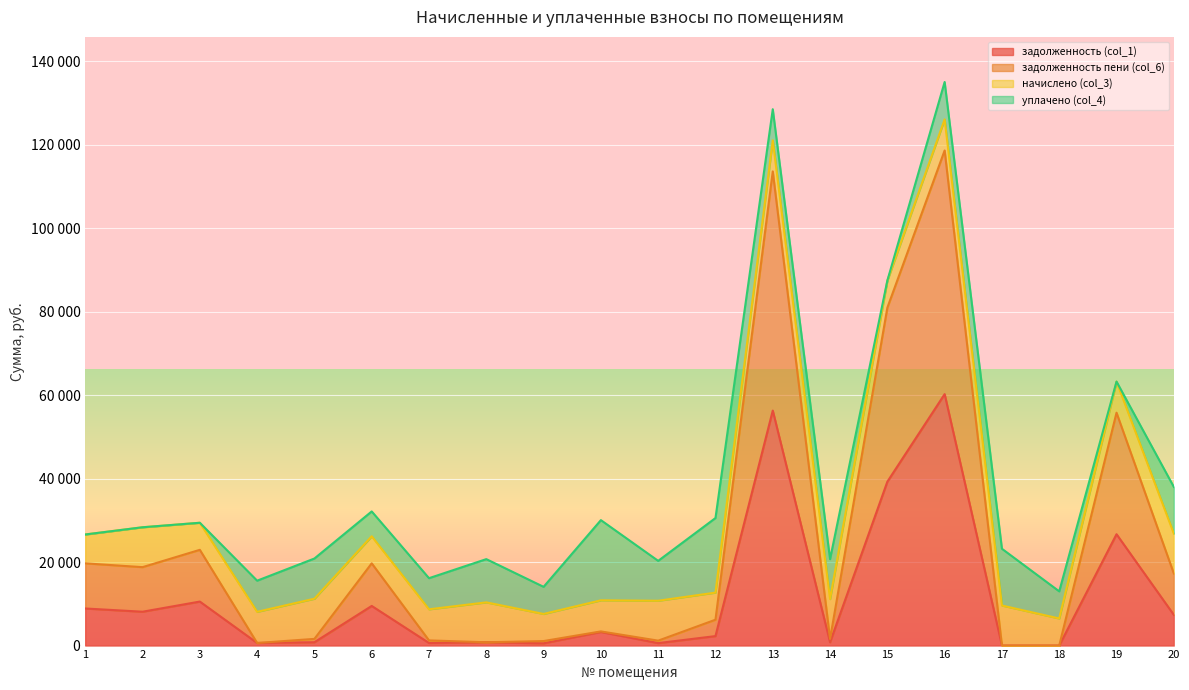

How many values in the задолженность пени (col_6) series exceed 6193?

10